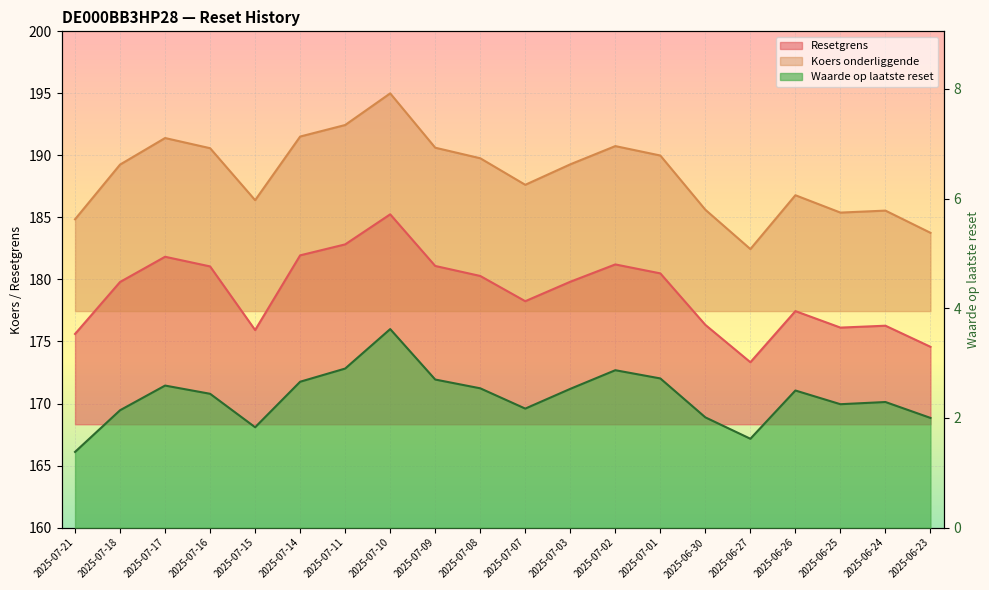

At which category does Koers onderliggende reach its first local peak?

2025-07-17